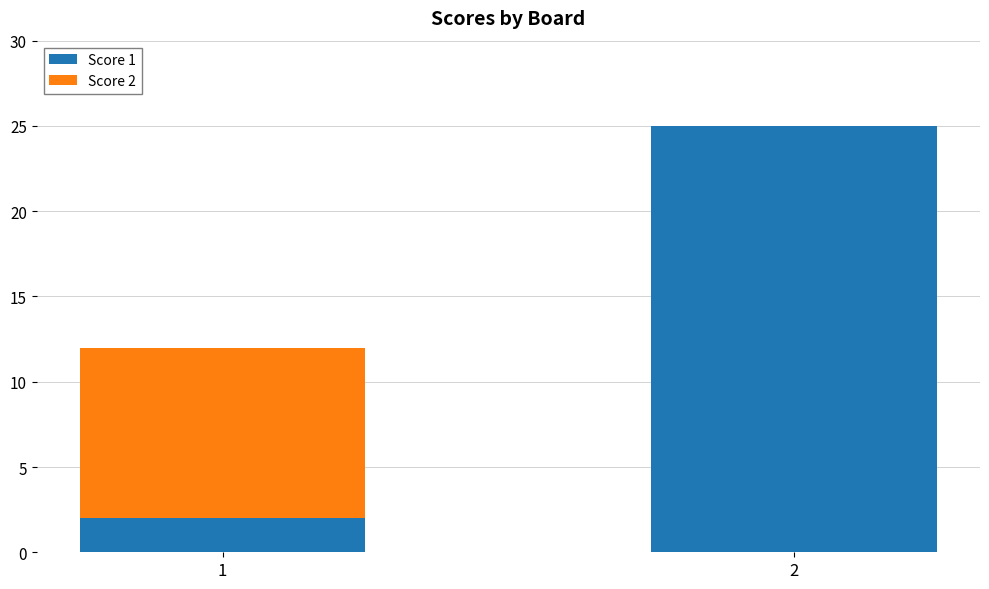

Reading right to left, transcribe the values for Score 1.

2=25	1=2